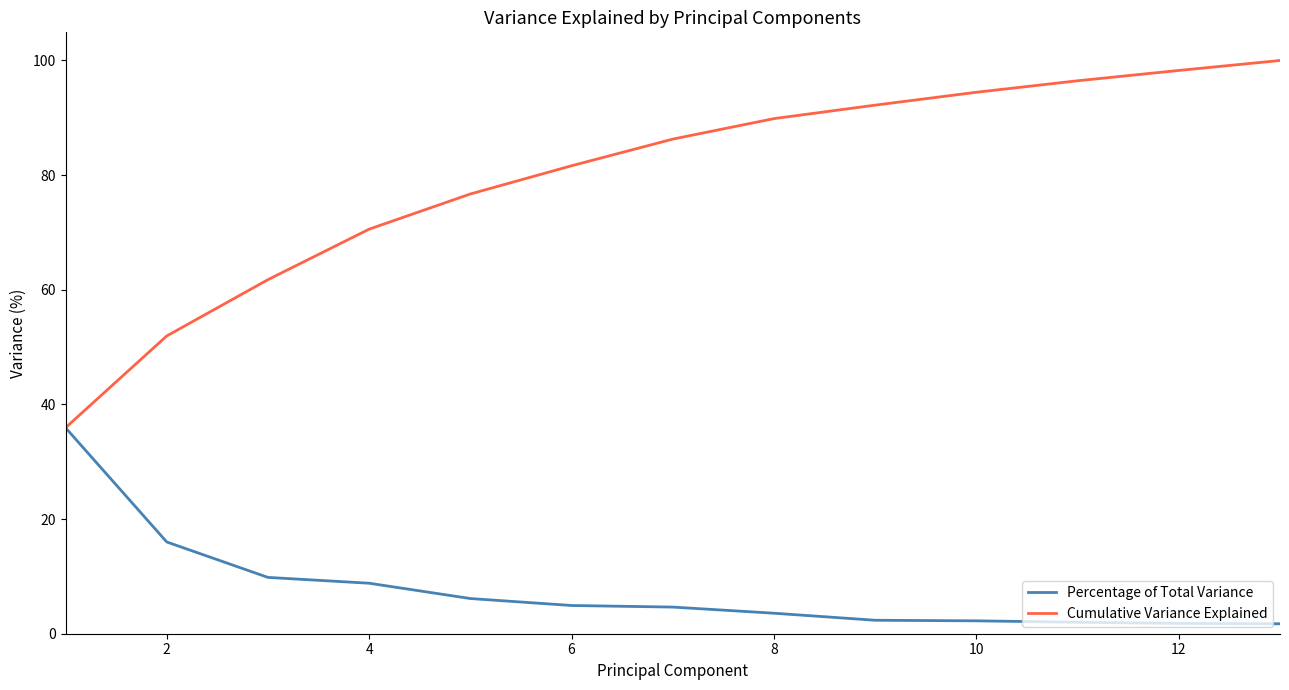

Is this an area chart (filled region under the line)?

No